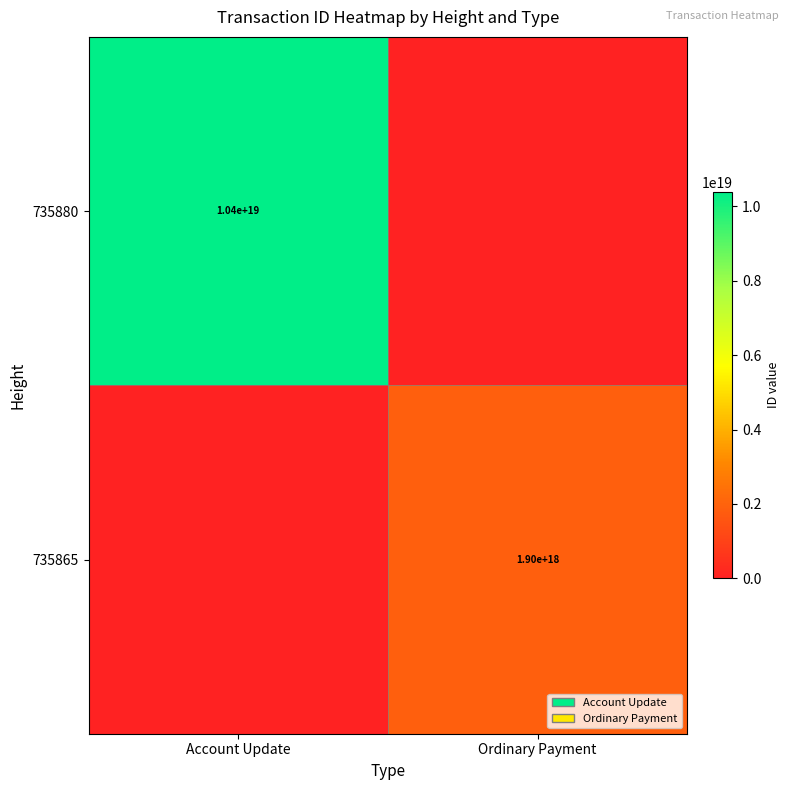

Is it true that 735865 equals 1900000000000000000 at Ordinary Payment?

True